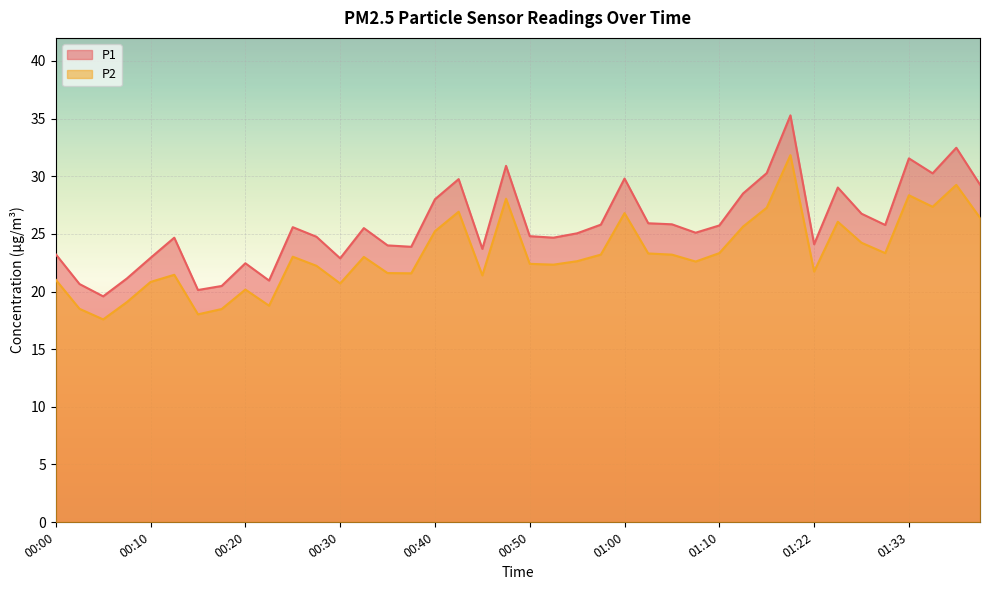

What is the average value of the P1 series?

25.8